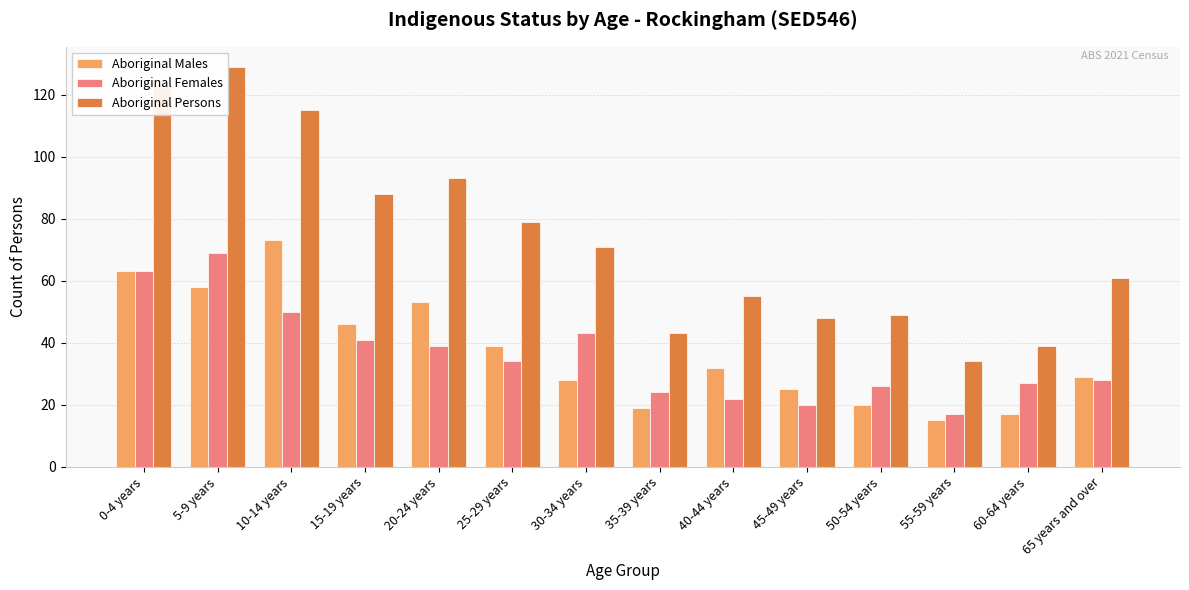

Reading right to left, what are all the values shown in this chart?

Aboriginal Males: 65 years and over=29	60-64 years=17	55-59 years=15	50-54 years=20	45-49 years=25	40-44 years=32	35-39 years=19	30-34 years=28	25-29 years=39	20-24 years=53	15-19 years=46	10-14 years=73	5-9 years=58	0-4 years=63
Aboriginal Females: 65 years and over=28	60-64 years=27	55-59 years=17	50-54 years=26	45-49 years=20	40-44 years=22	35-39 years=24	30-34 years=43	25-29 years=34	20-24 years=39	15-19 years=41	10-14 years=50	5-9 years=69	0-4 years=63
Aboriginal Persons: 65 years and over=61	60-64 years=39	55-59 years=34	50-54 years=49	45-49 years=48	40-44 years=55	35-39 years=43	30-34 years=71	25-29 years=79	20-24 years=93	15-19 years=88	10-14 years=115	5-9 years=129	0-4 years=123